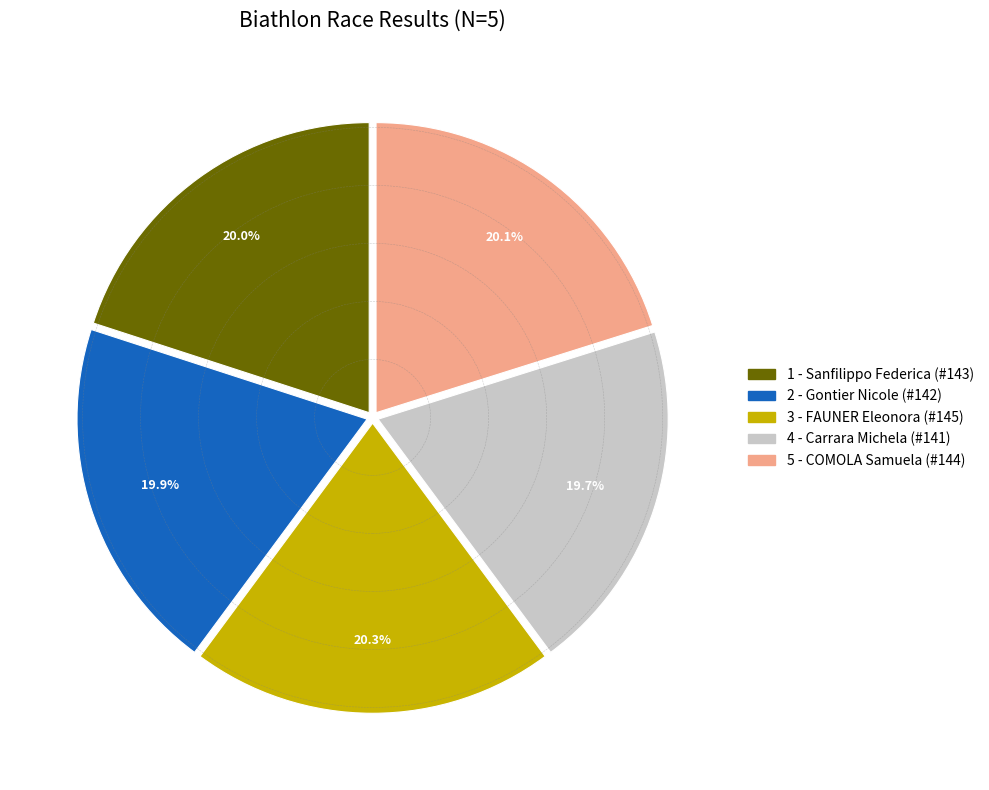

Does 2 - Gontier Nicole represent more than half of the total?

No